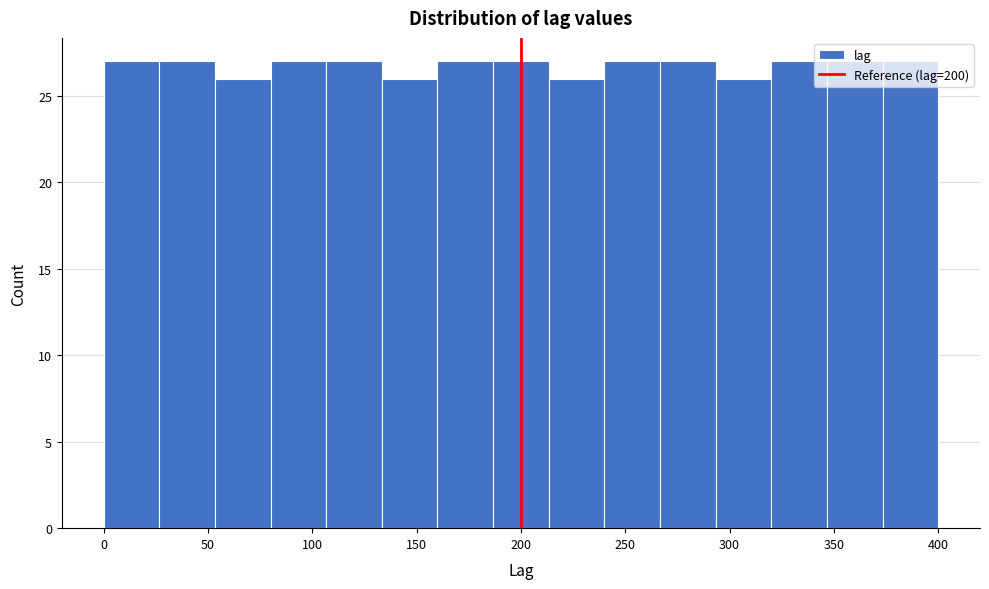

Reading left to right, list every bar in this chart as the range it spans on the x-axis followed by its height. Neither the bar edges nor the heights are printed on the chart, so give them approximately, as read against the axes.

0 to 25: 27
25 to 55: 27
55 to 80: 26
80 to 105: 27
105 to 135: 27
135 to 160: 26
160 to 185: 27
185 to 215: 27
215 to 240: 26
240 to 265: 27
265 to 295: 27
295 to 320: 26
320 to 345: 27
345 to 375: 27
375 to 400: 27